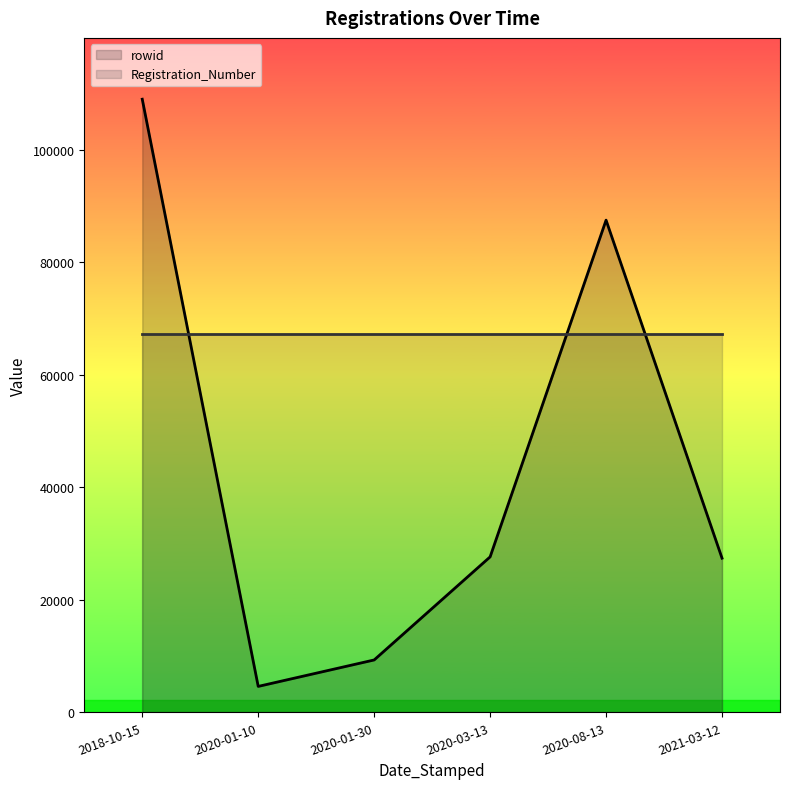

True or false: Registration_Number has a value of 38562.9 at 2020-08-13.

False